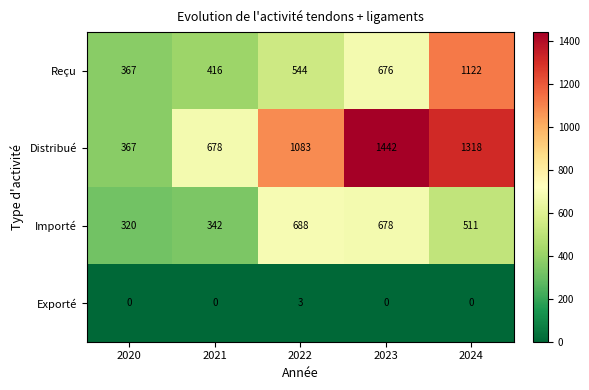

What is the total value across all series at 2022?

2318